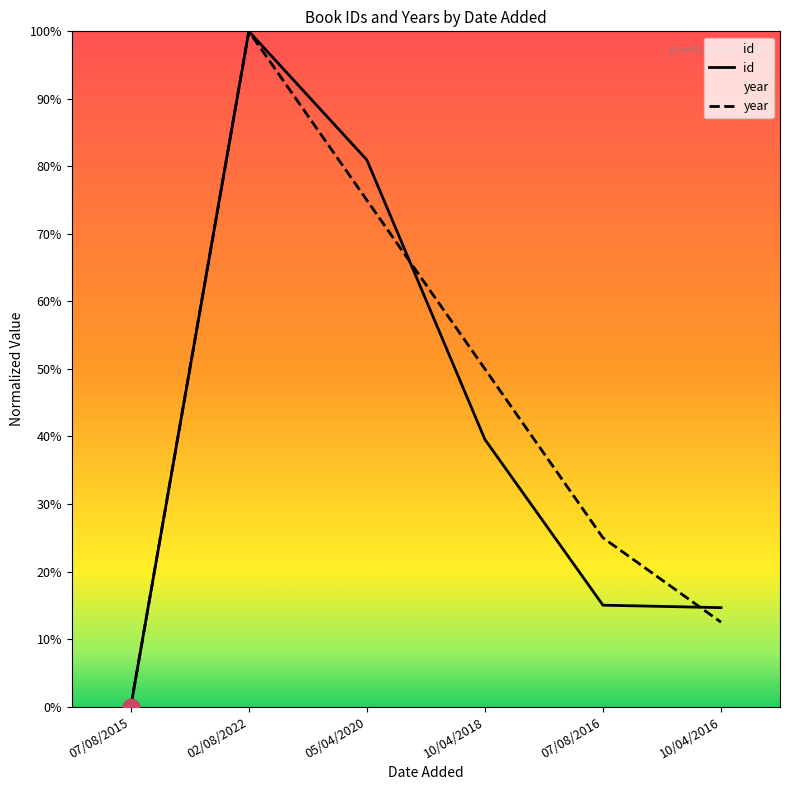

Where does the year series first go above 50?

02/08/2022